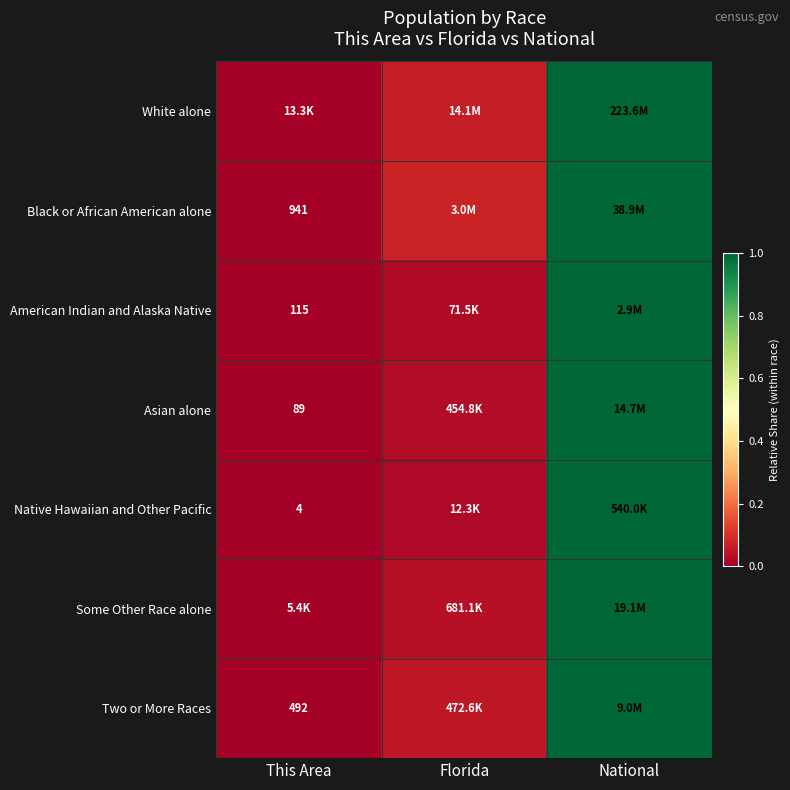

Which category has the highest value across all series?

National